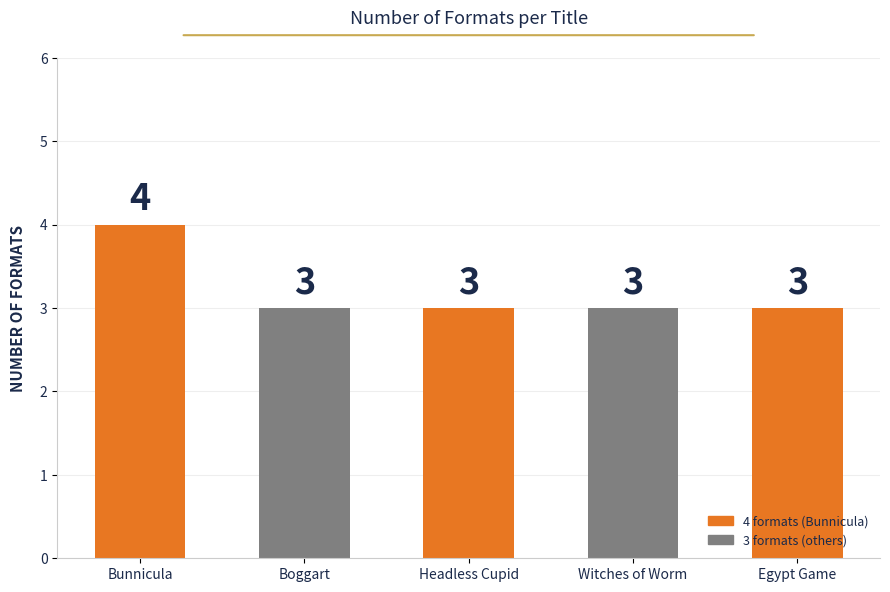

What is the difference between the maximum and minimum values?

1